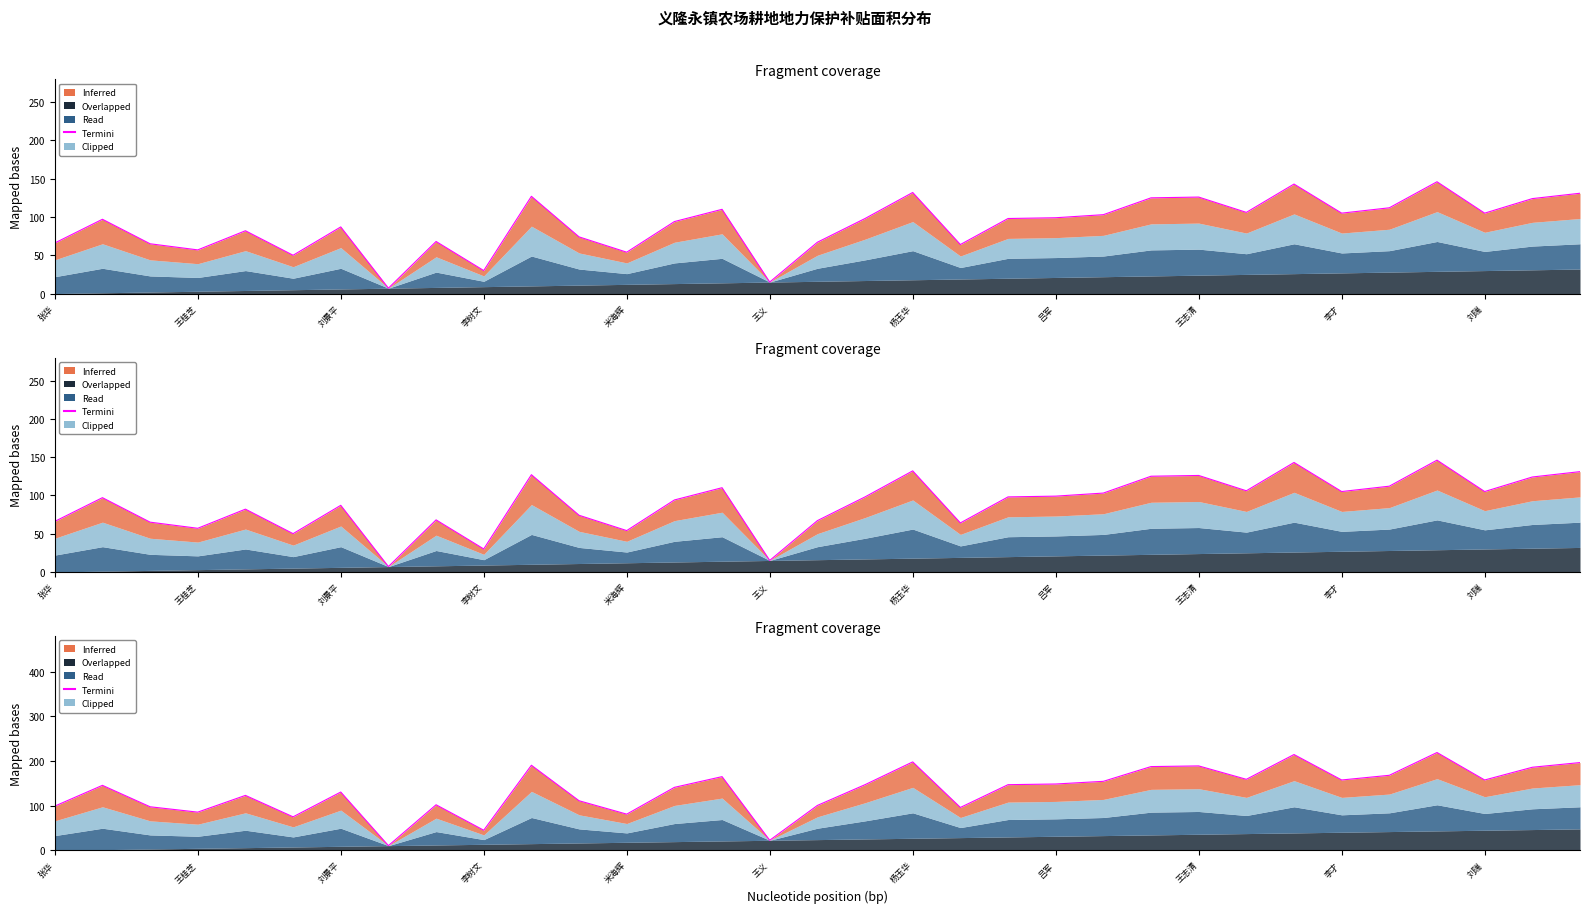

How many interior local peaks (higher than both neighbors) does the data have?

10